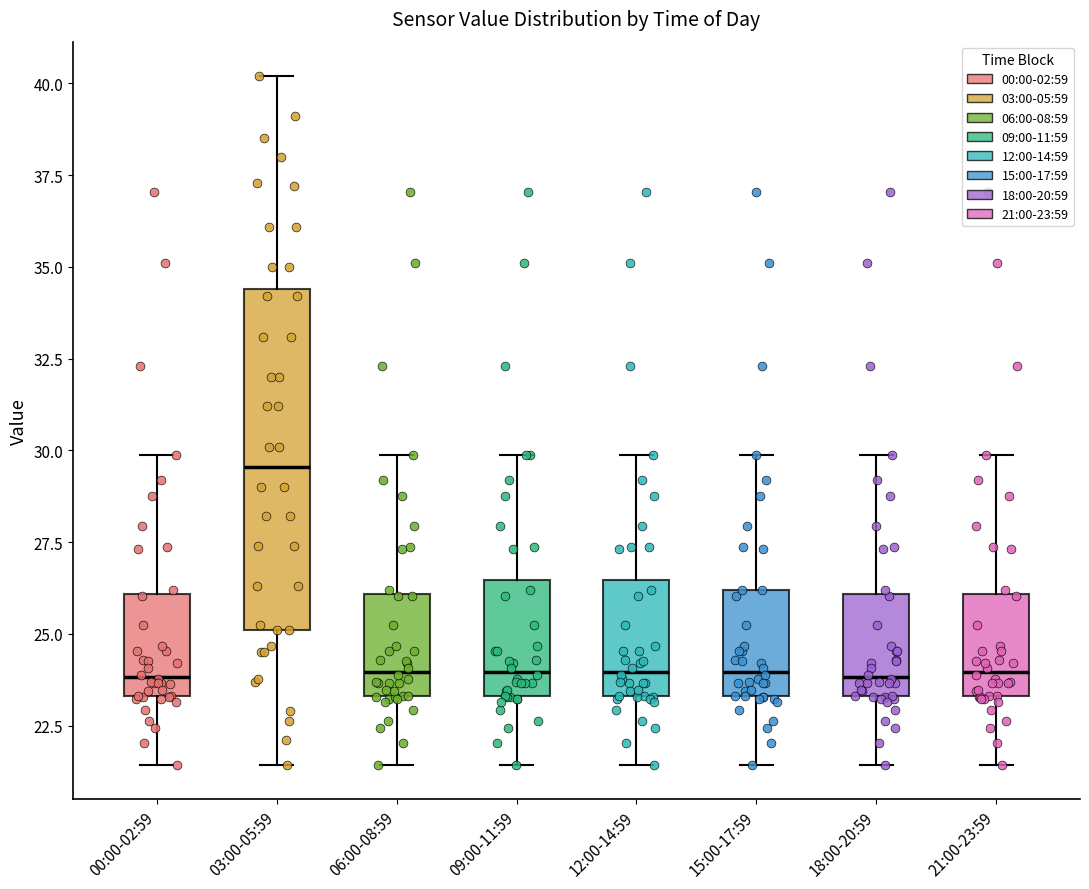

Reading left to right, read every box against the y-axis: the position of its median line, the range the box covers, and the ends of its whiskers. The values are not printed on the chart, so give them approximately, as read against the axis.

00:00-02:59: median 24.0, box 23.5 to 26.0, whiskers 21.5 to 30.0
03:00-05:59: median 29.5, box 25.0 to 34.5, whiskers 21.5 to 40.0
06:00-08:59: median 24.0, box 23.5 to 26.0, whiskers 21.5 to 30.0
09:00-11:59: median 24.0, box 23.5 to 26.5, whiskers 21.5 to 30.0
12:00-14:59: median 24.0, box 23.5 to 26.5, whiskers 21.5 to 30.0
15:00-17:59: median 24.0, box 23.5 to 26.0, whiskers 21.5 to 30.0
18:00-20:59: median 24.0, box 23.5 to 26.0, whiskers 21.5 to 30.0
21:00-23:59: median 24.0, box 23.5 to 26.0, whiskers 21.5 to 30.0